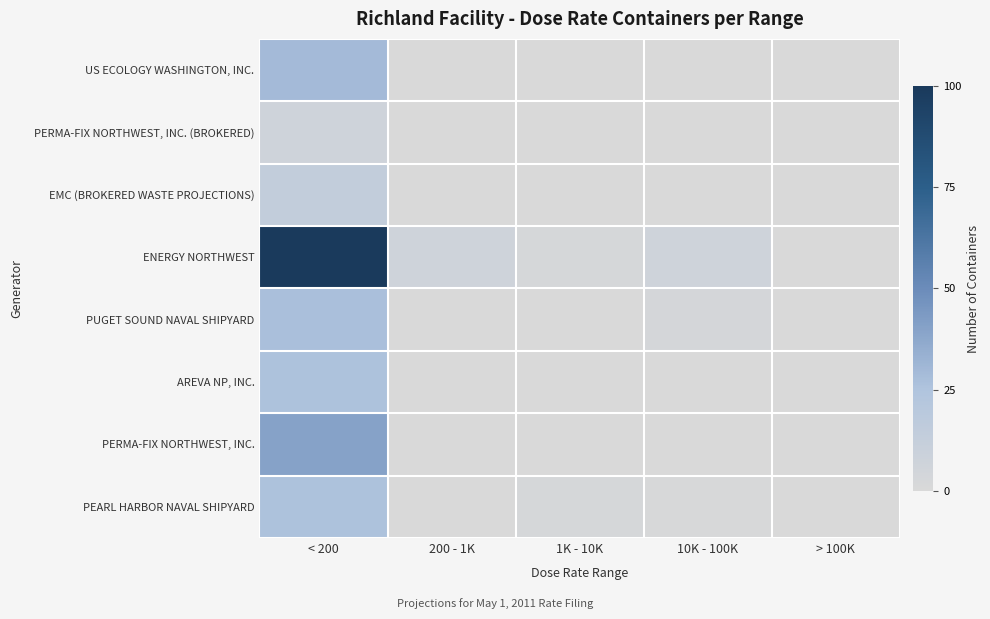

Which has a higher value, 1K - 10K or < 200?

< 200